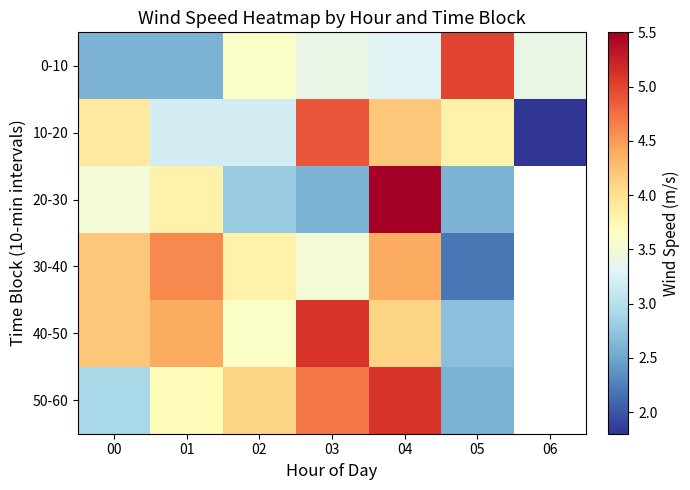

How many categories are shown in the chart?

7